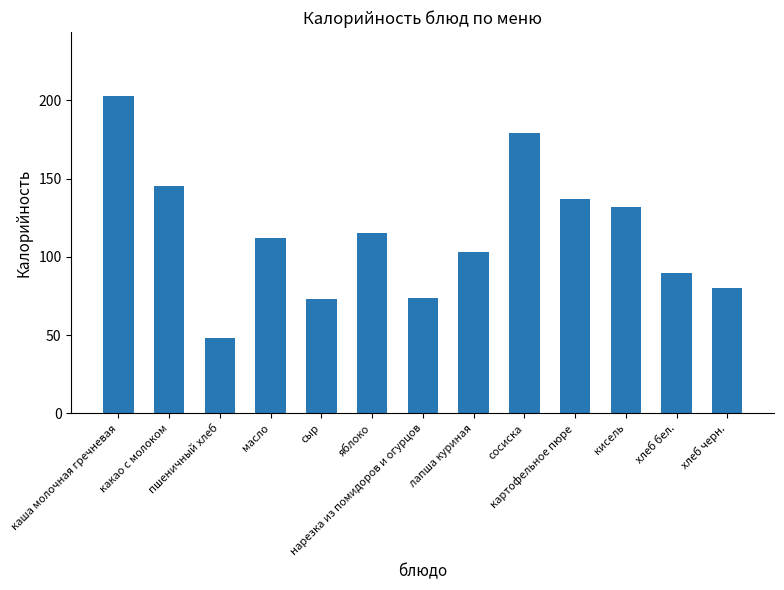

What position from the left is нарезка из помидоров и огурцов?

7